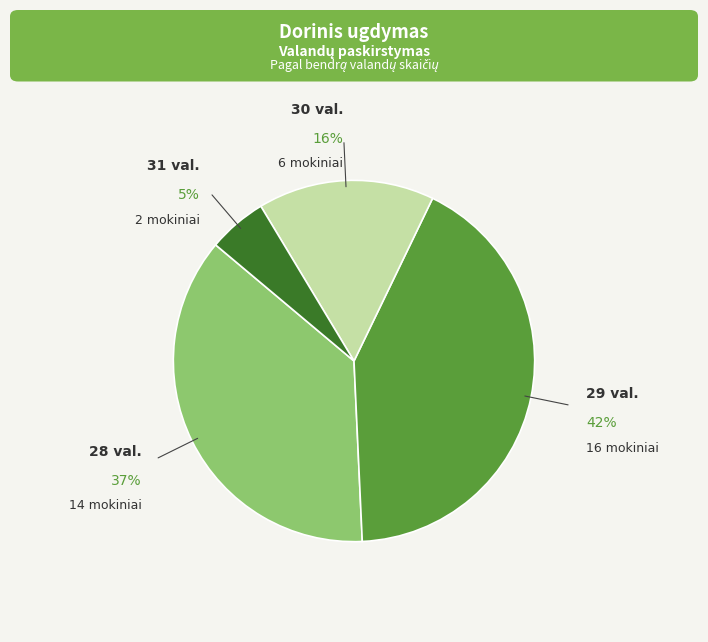

The 31 val. slice represents 5% of the pie. True or false?

True